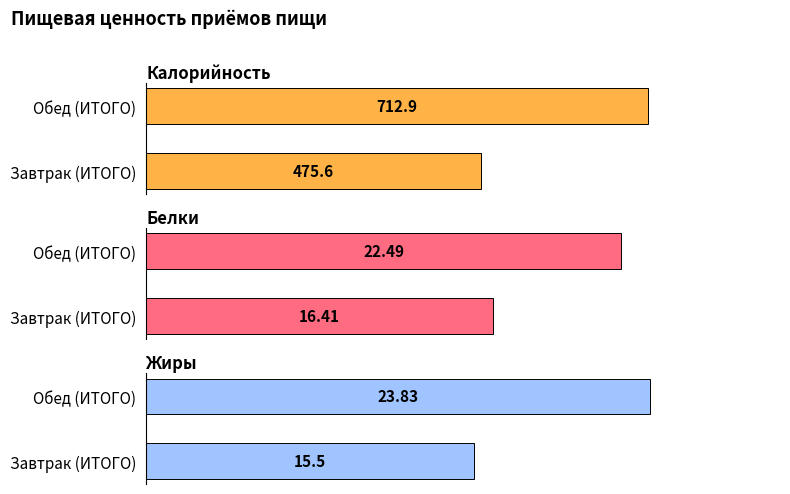

What is the label of the 2nd bar from the right?

Завтрак (ИТОГО)